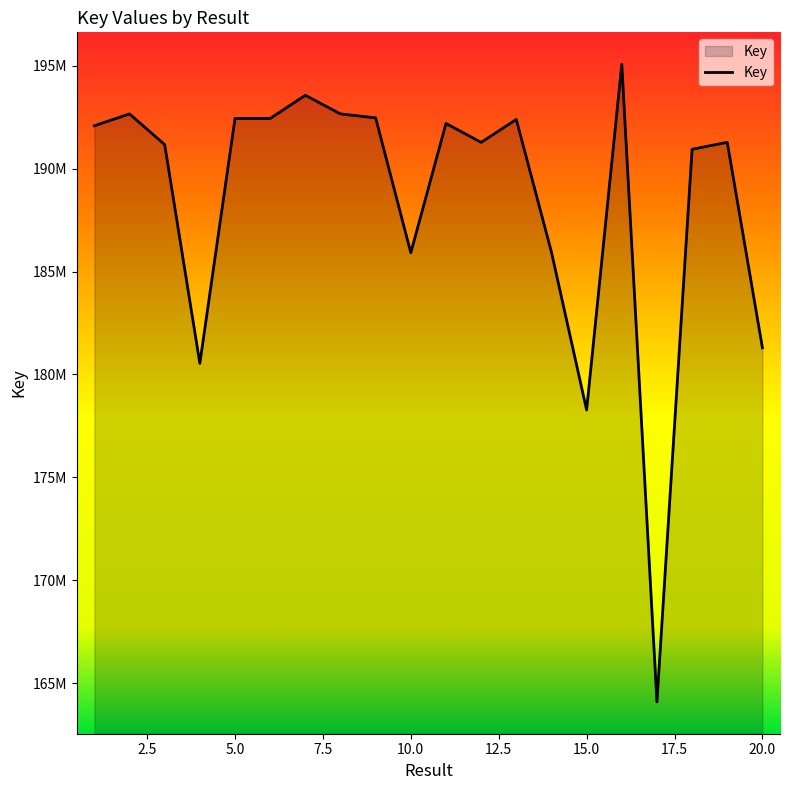

List the labels in order of value, smallest first.

17, 15, 4, 20, 10, 14, 18, 3, 12, 19, 1, 11, 13, 6, 5, 9, 8, 2, 7, 16